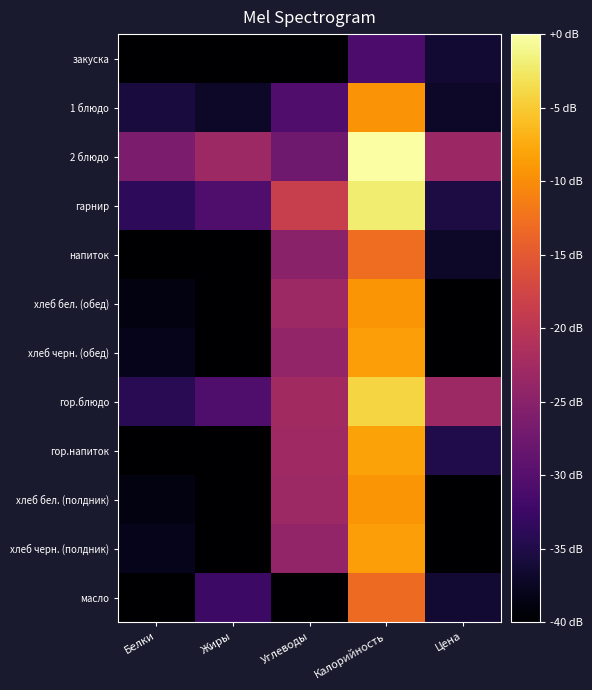

Reading right to left, extract all data points from this chart.

закуска: Цена=-36.3	Калорийность=-31.1	Углеводы=-40.0	Жиры=-40.0	Белки=-40.0
1 блюдо: Цена=-37.1	Калорийность=-9.5	Углеводы=-30.6	Жиры=-37.1	Белки=-35.8
2 блюдо: Цена=-23.2	Калорийность=0.0	Углеводы=-27.6	Жиры=-23.1	Белки=-26.4
гарнир: Цена=-35.4	Калорийность=-2.2	Углеводы=-18.6	Жиры=-30.6	Белки=-33.7
напиток: Цена=-37.1	Калорийность=-13.0	Углеводы=-25.0	Жиры=-40.0	Белки=-40.0
хлеб бел. (обед): Цена=-40.0	Калорийность=-9.4	Углеводы=-23.1	Жиры=-40.0	Белки=-38.8
хлеб черн. (обед): Цена=-40.0	Калорийность=-8.5	Углеводы=-24.2	Жиры=-40.0	Белки=-38.1
гор.блюдо: Цена=-23.1	Калорийность=-4.2	Углеводы=-22.6	Жиры=-30.6	Белки=-34.1
гор.напиток: Цена=-34.9	Калорийность=-8.2	Углеводы=-22.8	Жиры=-40.0	Белки=-40.0
хлеб бел. (полдник): Цена=-40.0	Калорийность=-9.4	Углеводы=-23.1	Жиры=-40.0	Белки=-38.8
хлеб черн. (полдник): Цена=-40.0	Калорийность=-8.5	Углеводы=-24.2	Жиры=-40.0	Белки=-38.1
масло: Цена=-36.4	Калорийность=-13.2	Углеводы=-40.0	Жиры=-32.3	Белки=-40.0